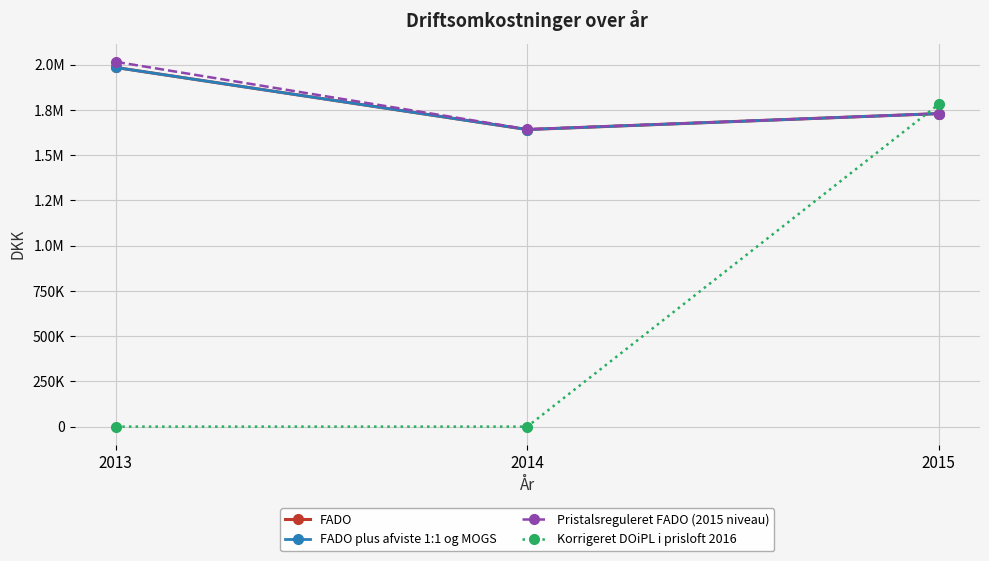

The FADO plus afviste 1:1 og MOGS series shows 1984759.0 at 2013. True or false?

True